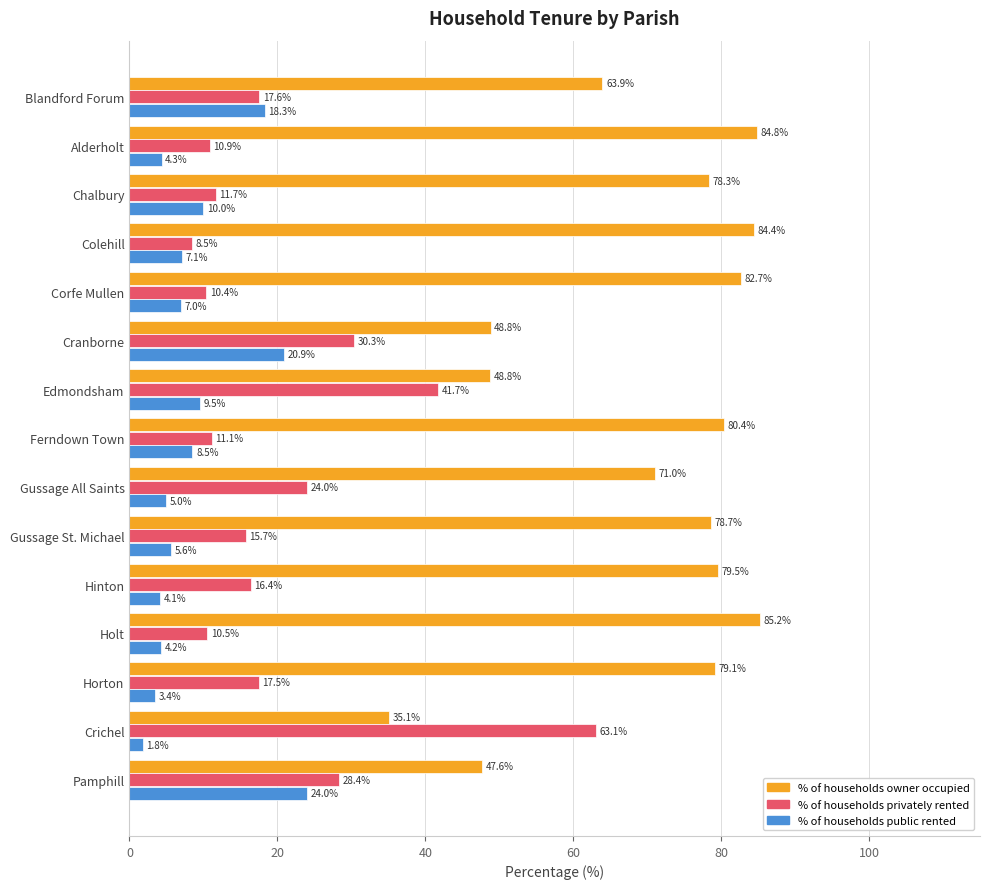

Count the number of data series in this chart.

3